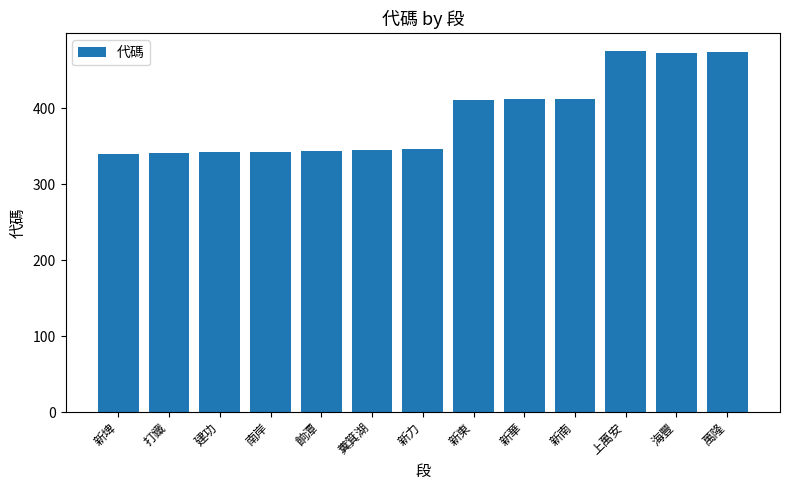

What is the value of the 10th bar from the left?

413